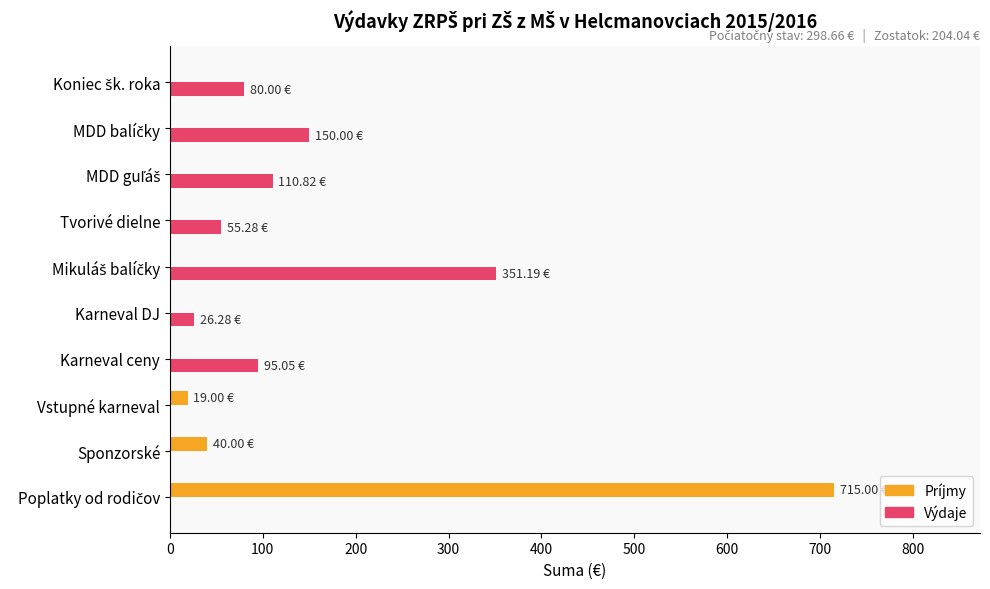

What is the sum of all Príjmy values?

774.0